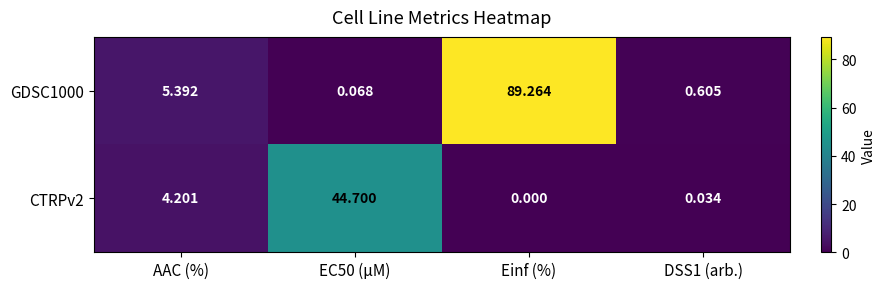

Count the number of data series in this chart.

2